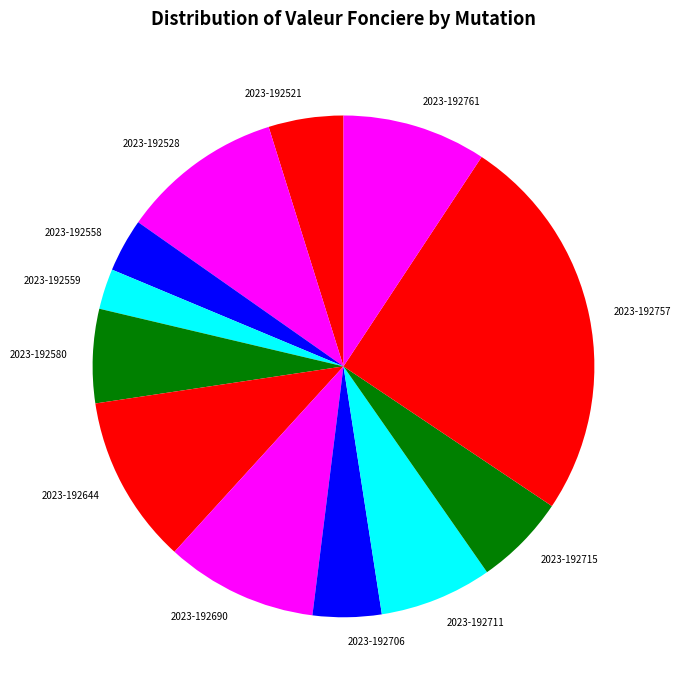

Is there a majority slice in this chart?

No